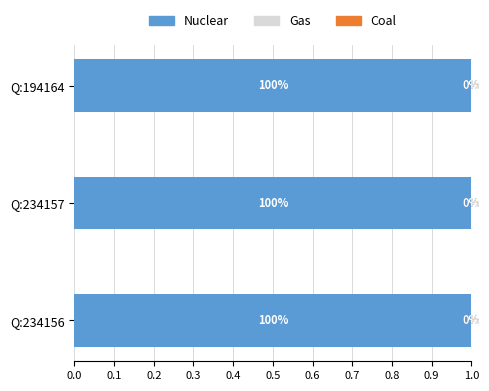

Read the Nuclear value at Q:234157.

1.0